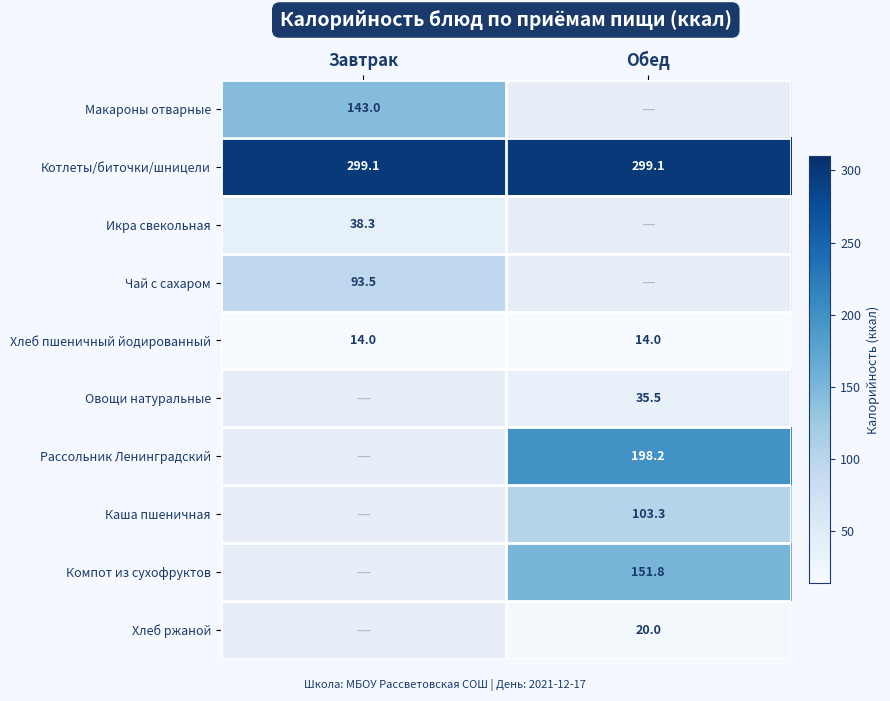

What is the maximum value for Хлеб пшеничный йодированный?

14.0